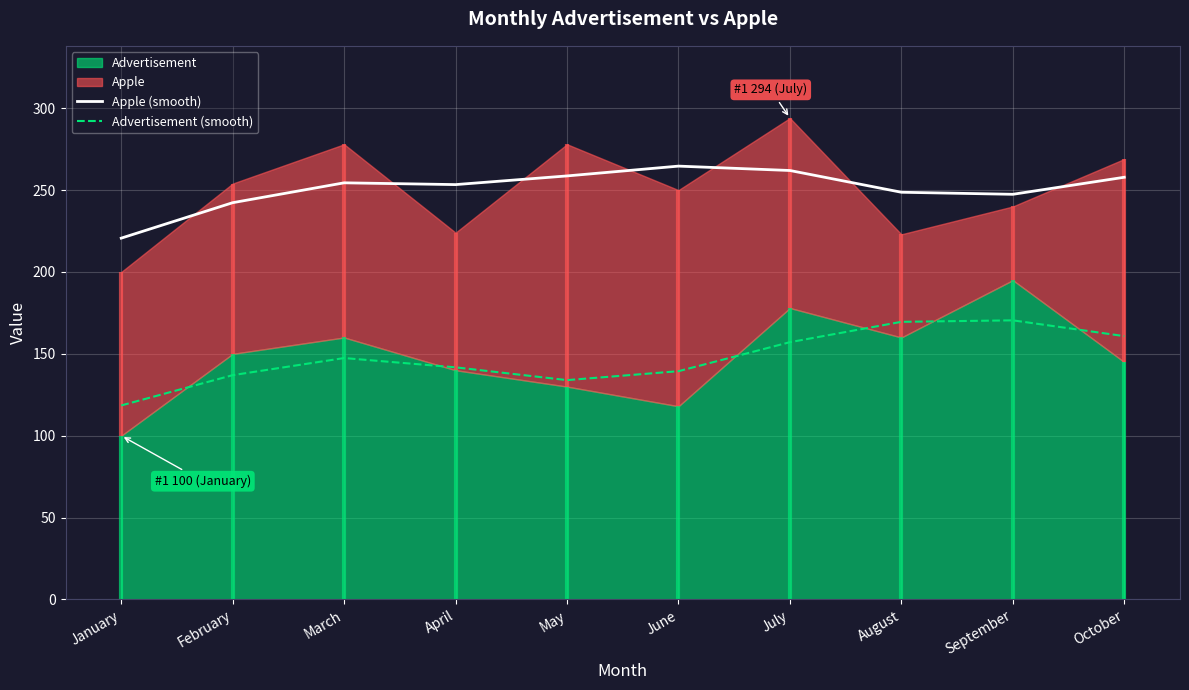

How many data points does each series have?

10